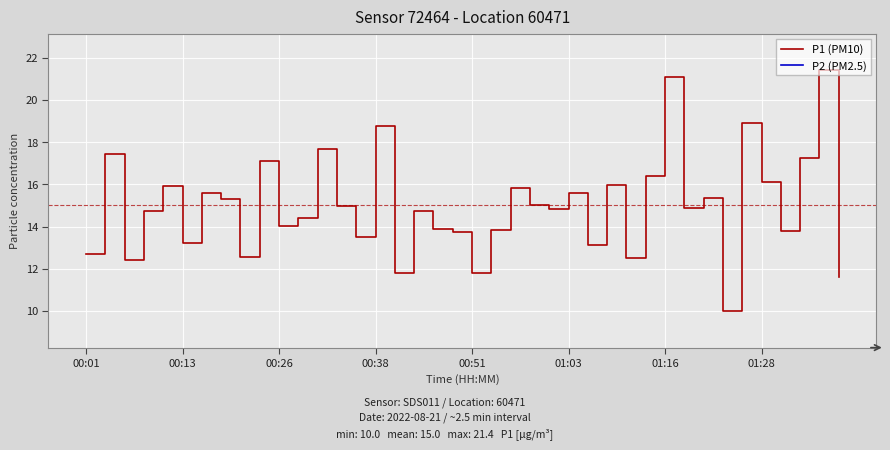

Is the value of P1 (PM10) at 24 greater than the value of P2 (PM2.5) at 16?

Yes